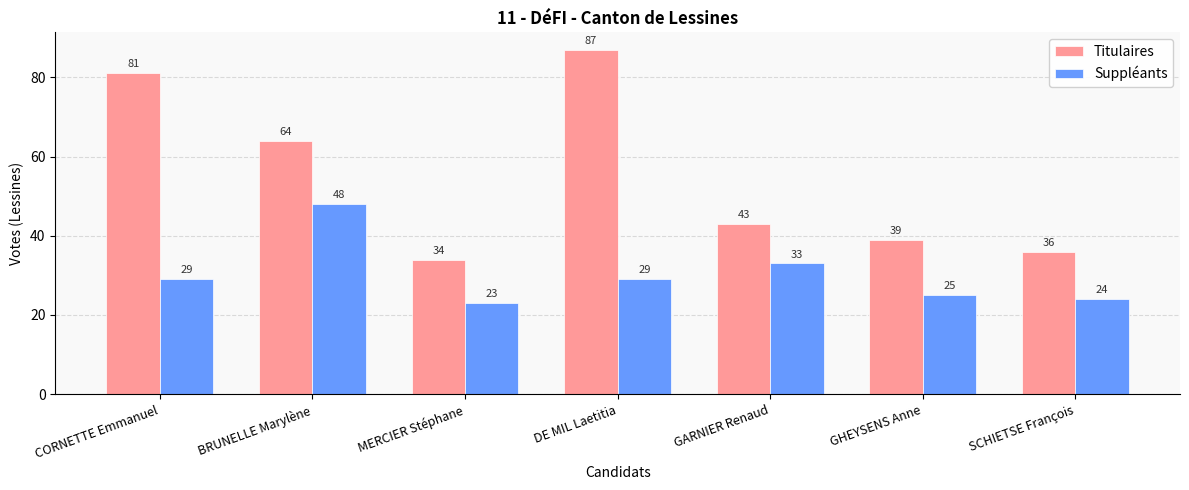

What is the minimum value shown in the chart?

23